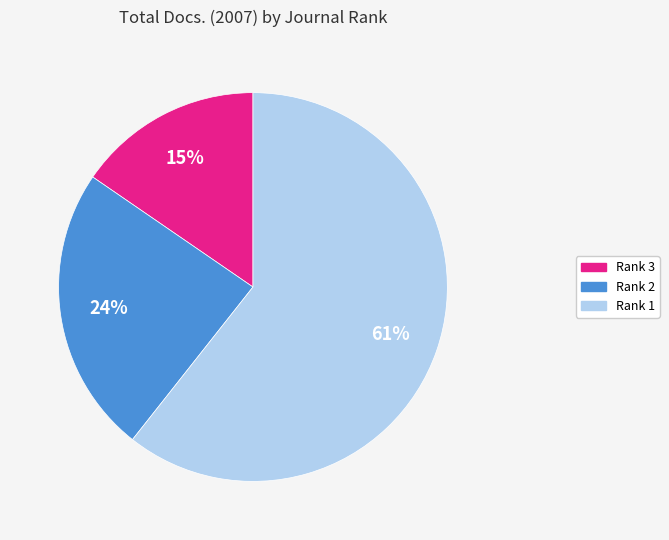

Is the sum of Rank 1 and Rank 3 greater than half?

Yes